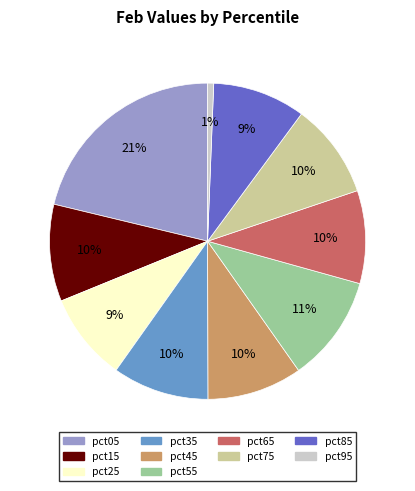

Which slice is the largest?

pct05